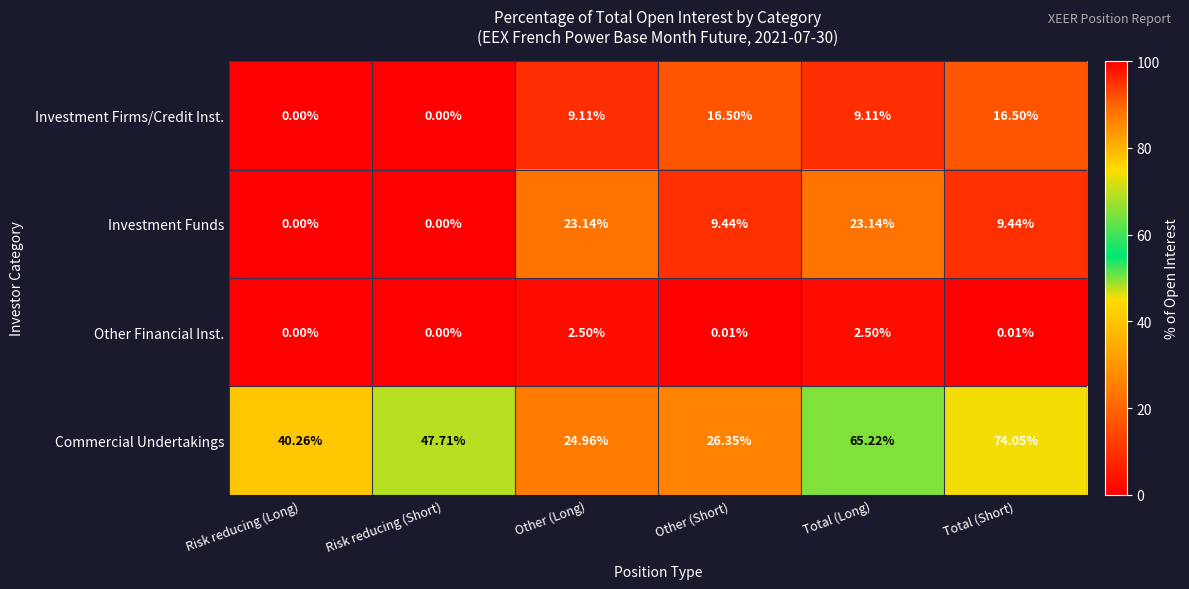

Which series has the largest range (max minus min)?

Commercial Undertakings